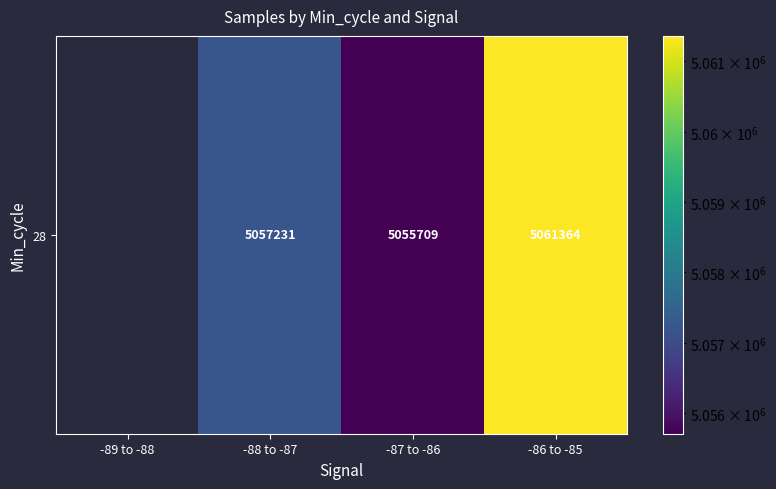

At which label does the data first exceed 5057230?

-88 to -87